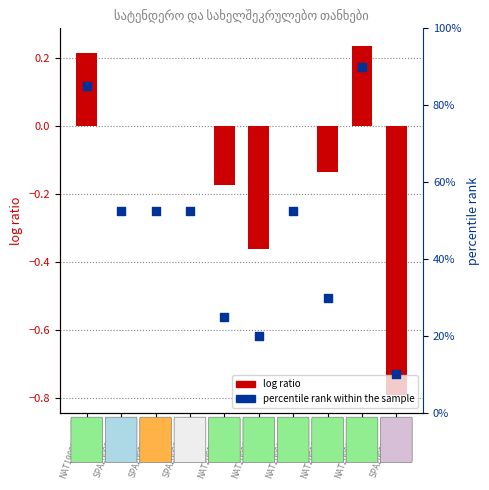

Is the value of log ratio at NAT200001658 greater than the value of percentile rank within the sample at SPA200000097?

No